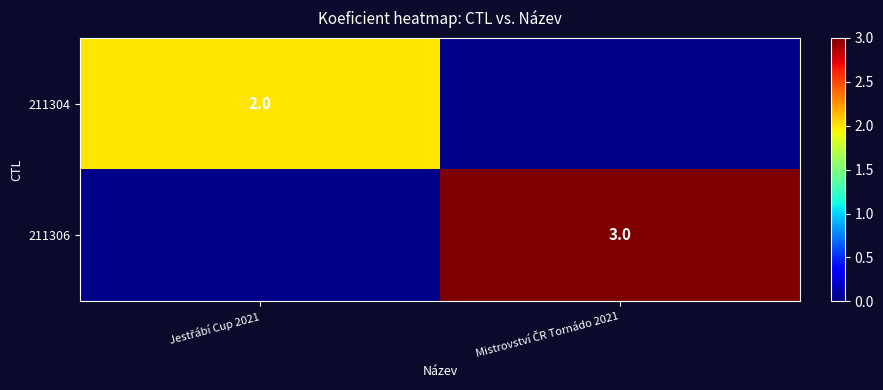

How many 211304 values are between 0 and 2?

2